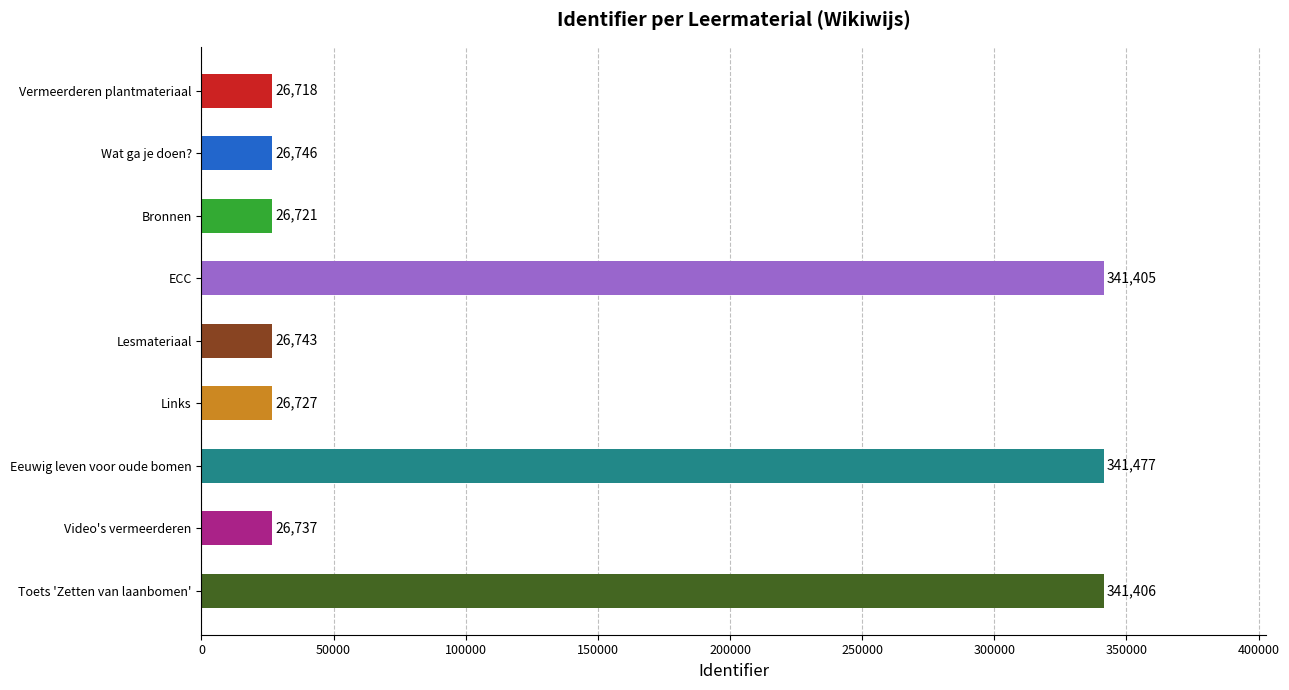

What is the ratio of the value at Video's vermeerderen to the value at Toets 'Zetten van laanbomen'?

0.1